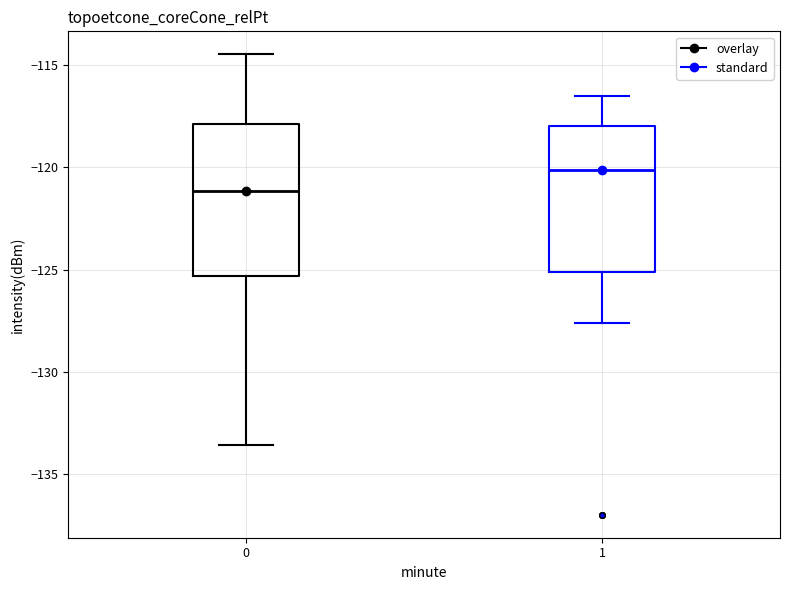

Reading left to right, read every box against the y-axis: the position of its median line, the range the box covers, and the ends of its whiskers. The values are not printed on the chart, so give them approximately, as read against the axis.

0: median -121.0, box -125.5 to -118.0, whiskers -133.5 to -114.5
1: median -120.0, box -125.0 to -118.0, whiskers -127.5 to -116.5